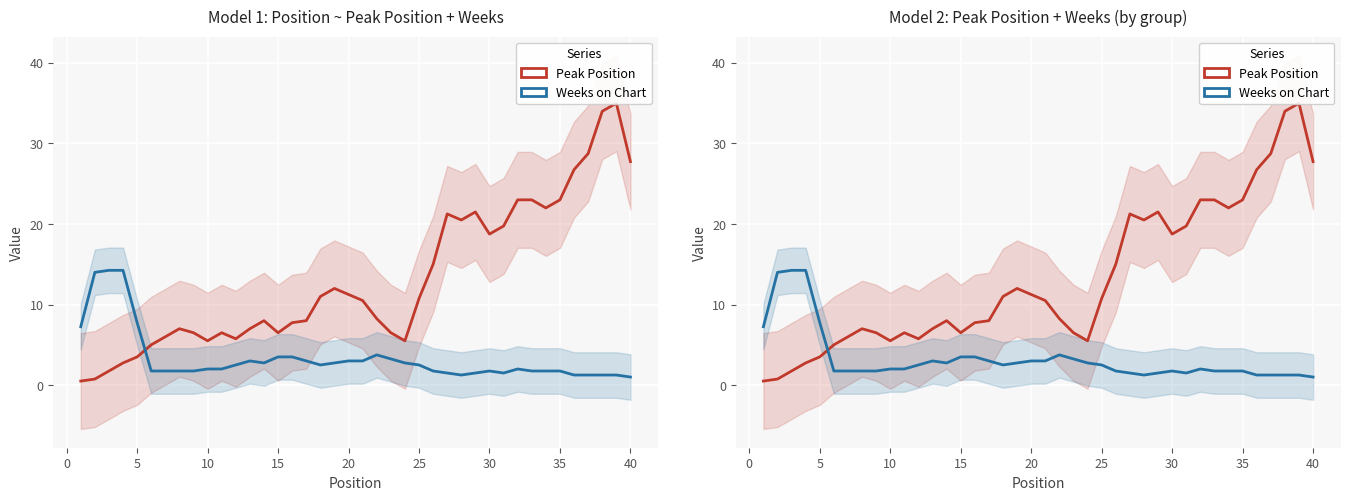

How many lines are shown in the chart?

2